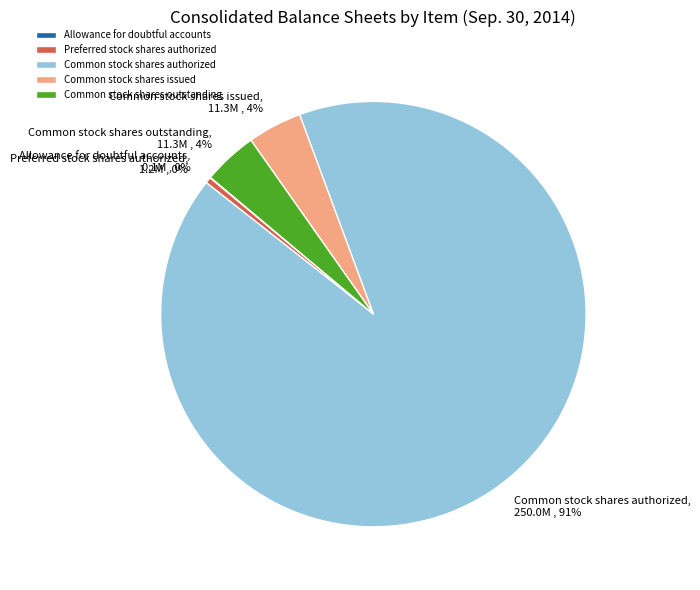

Is there a majority slice in this chart?

Yes